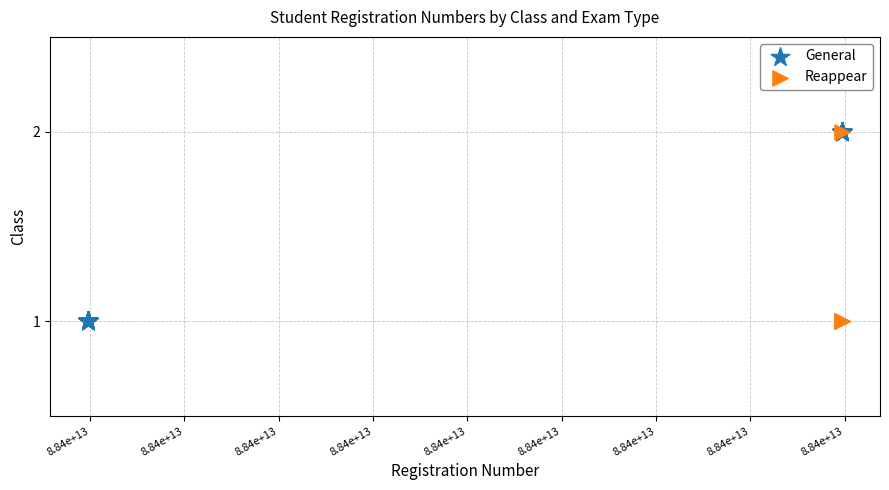

What are all the series names shown in the legend?

General, Reappear